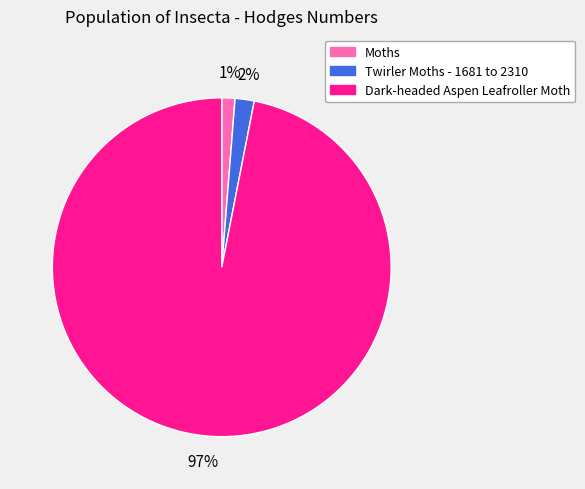

Is it true that Moths is 11% of the pie?

False